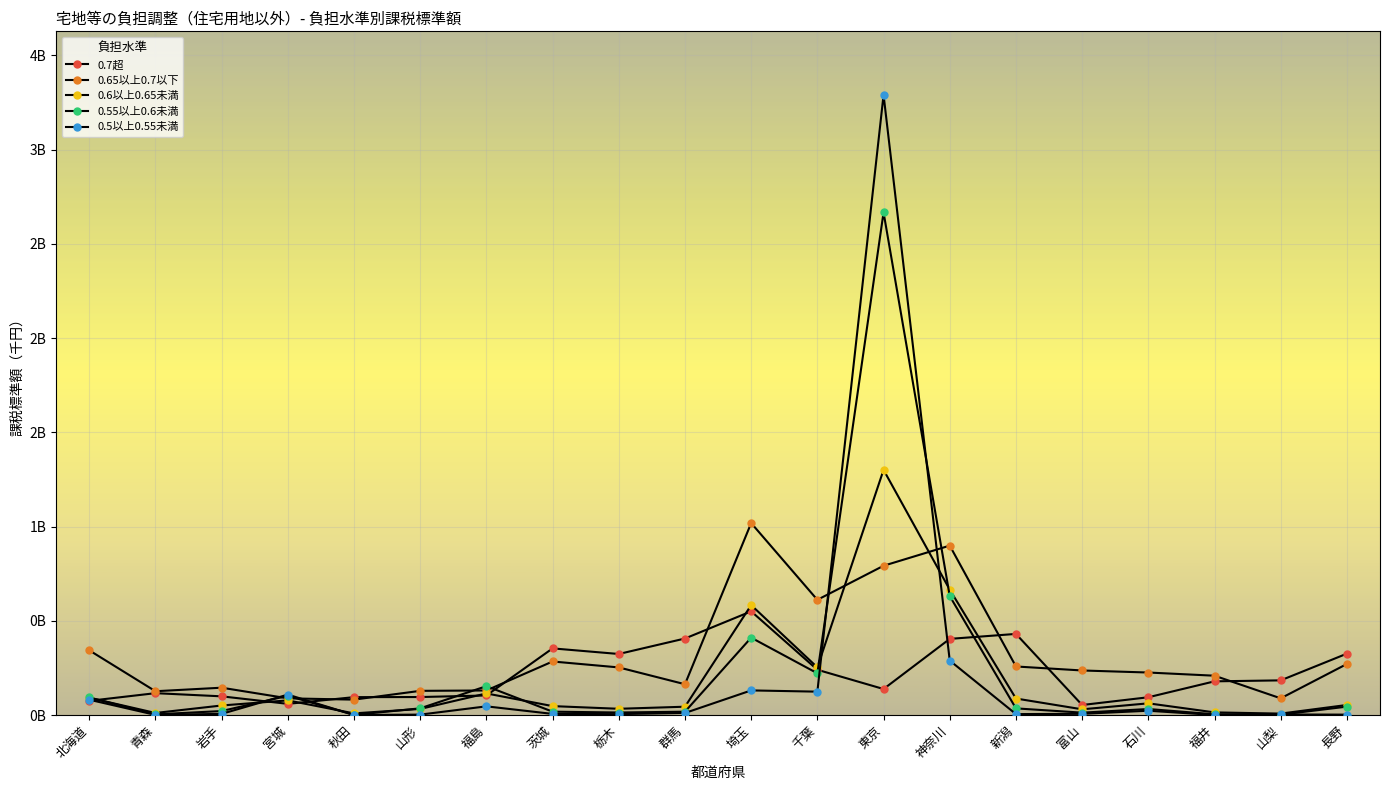

List the labels in order of 0.65以上0.7以下 value, largest first.

埼玉, 神奈川, 東京, 千葉, 北海道, 茨城, 長野, 新潟, 栃木, 富山, 石川, 福井, 群馬, 岩手, 福島, 山形, 青森, 山梨, 宮城, 秋田